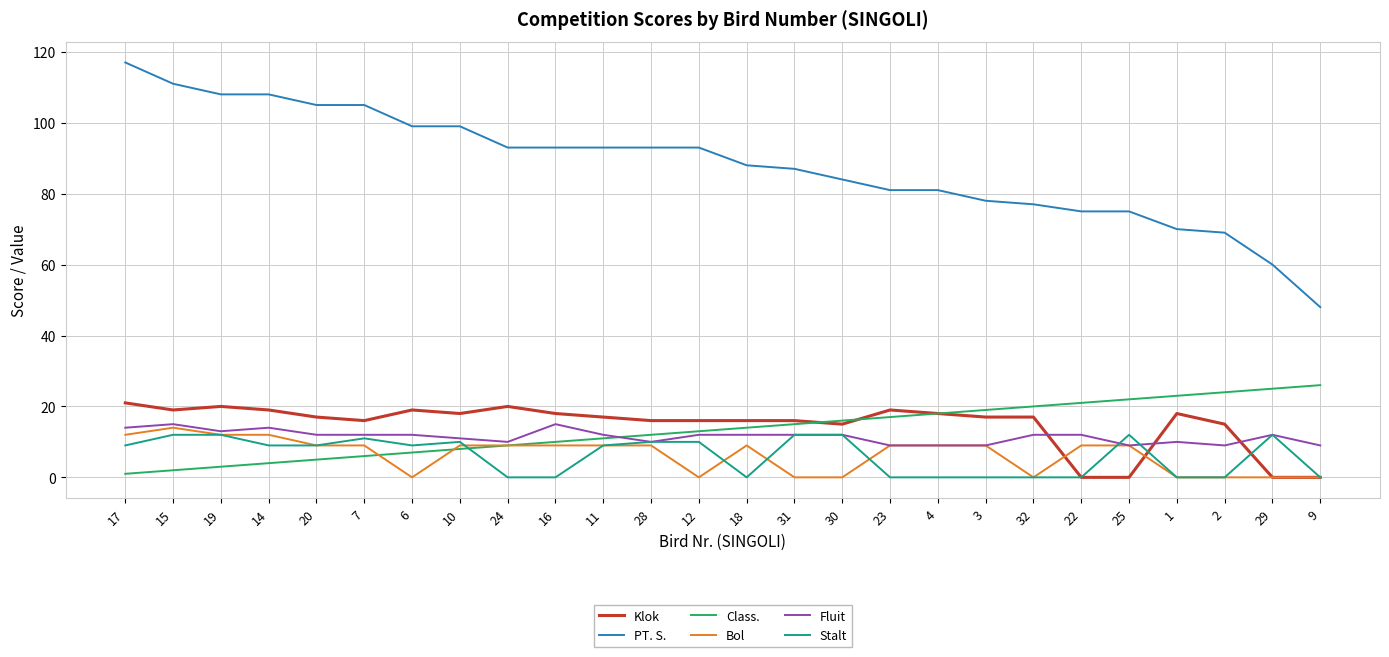

True or false: PT. S. and Klok cross at least once.

False